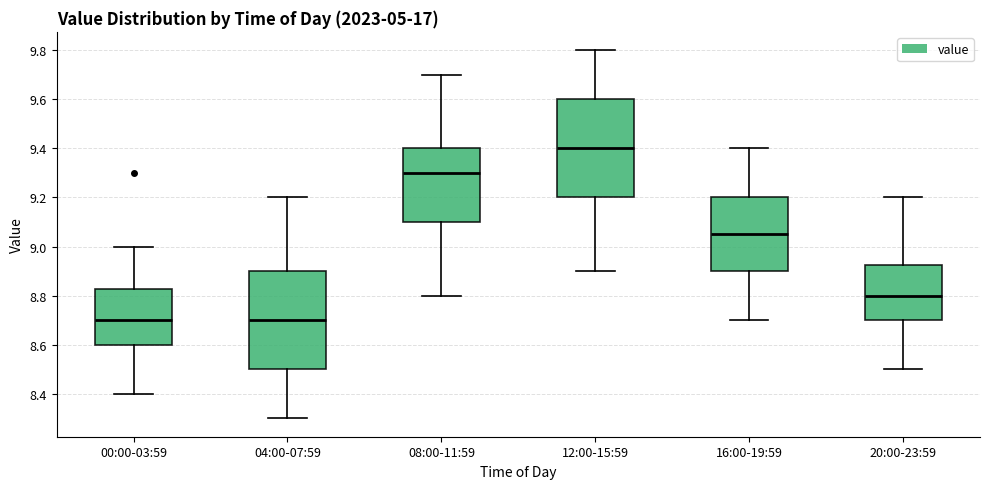

Reading left to right, read every box against the y-axis: the position of its median line, the range the box covers, and the ends of its whiskers. The values are not printed on the chart, so give them approximately, as read against the axis.

00:00-03:59: median 8.70, box 8.60 to 8.82, whiskers 8.40 to 9.00
04:00-07:59: median 8.70, box 8.50 to 8.90, whiskers 8.30 to 9.20
08:00-11:59: median 9.30, box 9.10 to 9.40, whiskers 8.80 to 9.70
12:00-15:59: median 9.40, box 9.20 to 9.60, whiskers 8.90 to 9.80
16:00-19:59: median 9.06, box 8.90 to 9.20, whiskers 8.70 to 9.40
20:00-23:59: median 8.80, box 8.70 to 8.92, whiskers 8.50 to 9.20